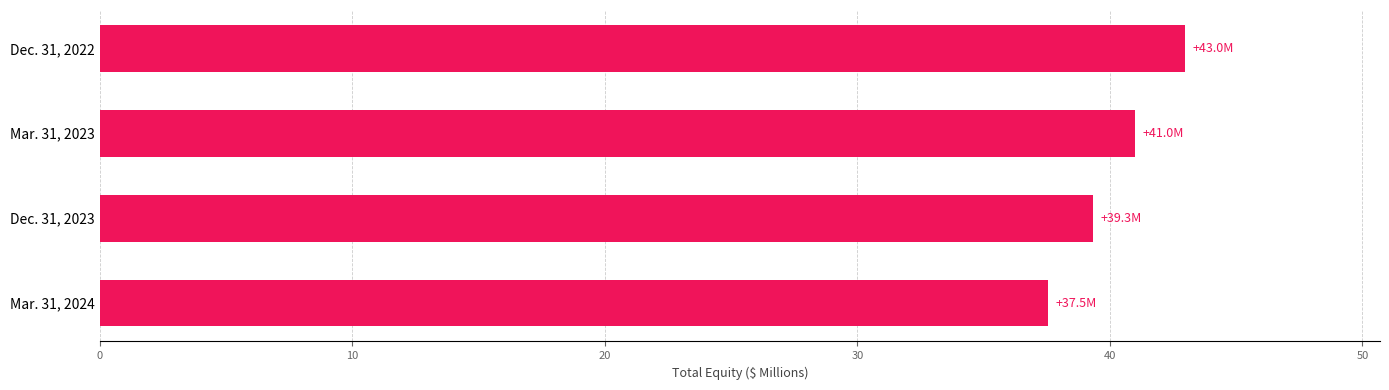

Reading bottom to top, list all the values displayed in this chart.

37.5	39.3	41.0	43.0